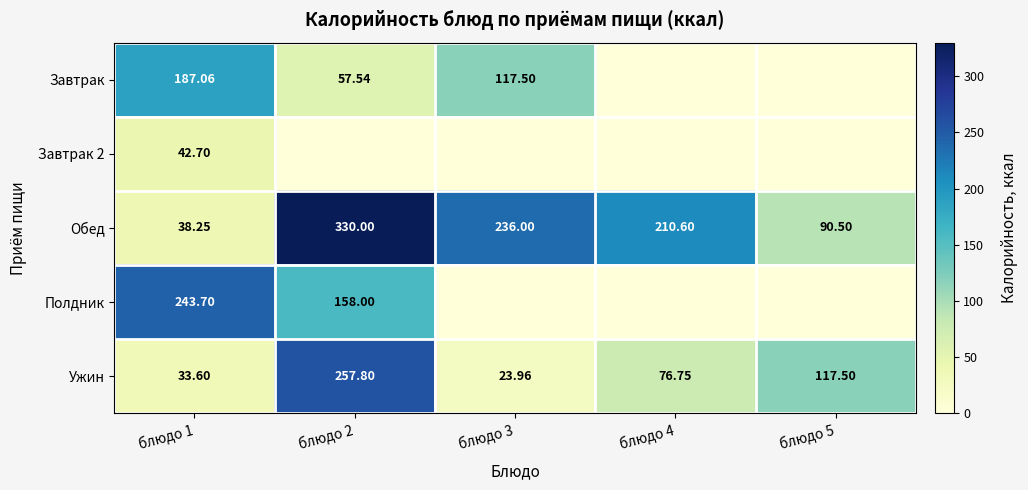

Is the value of Обед at блюдо 1 greater than the value of Завтрак at блюдо 2?

No